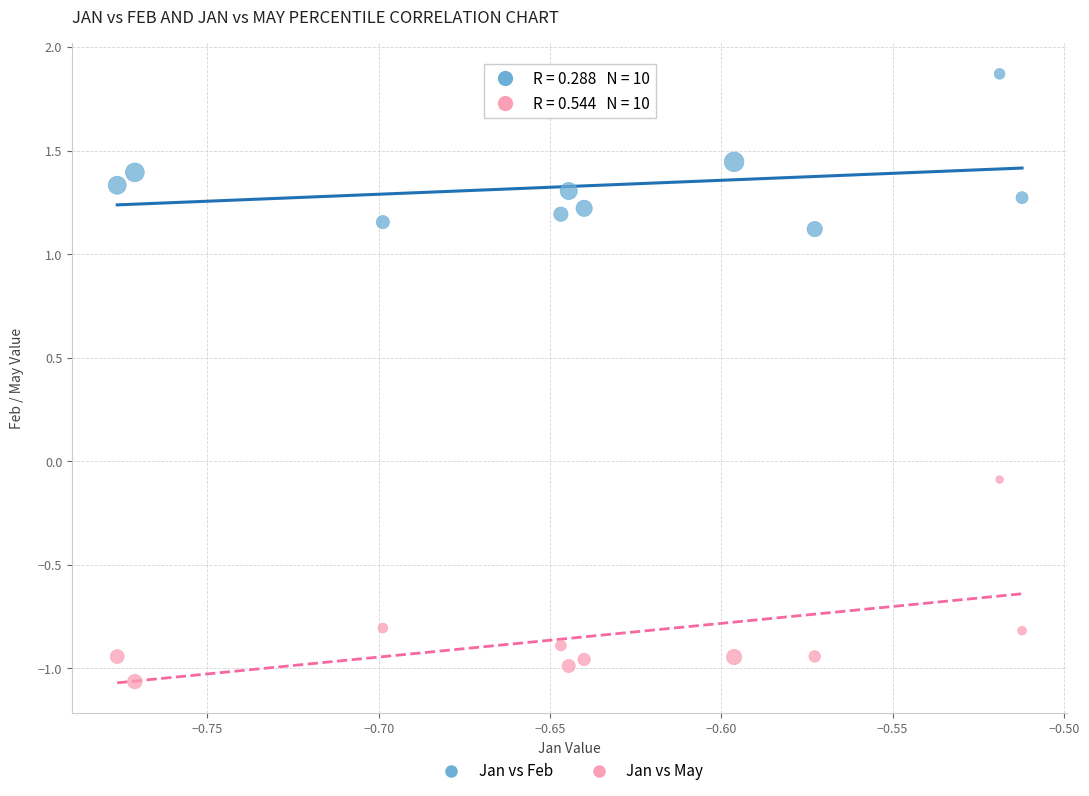

Across all data points, what is the range of X values (max minus min)?

0.3